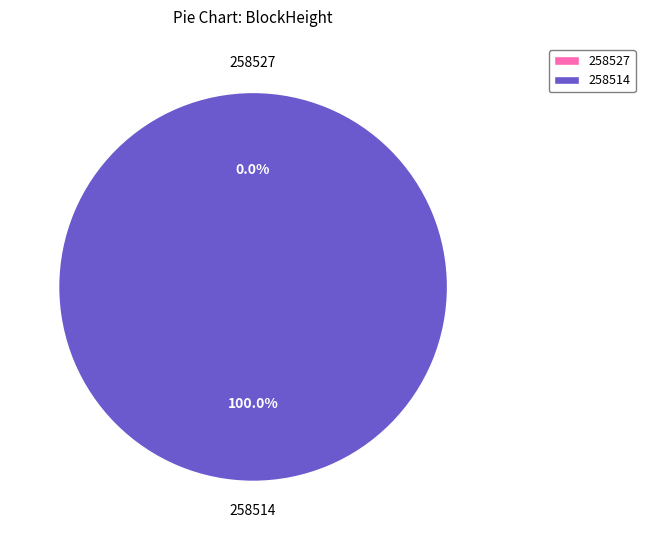

How many slices are in this pie chart?

2